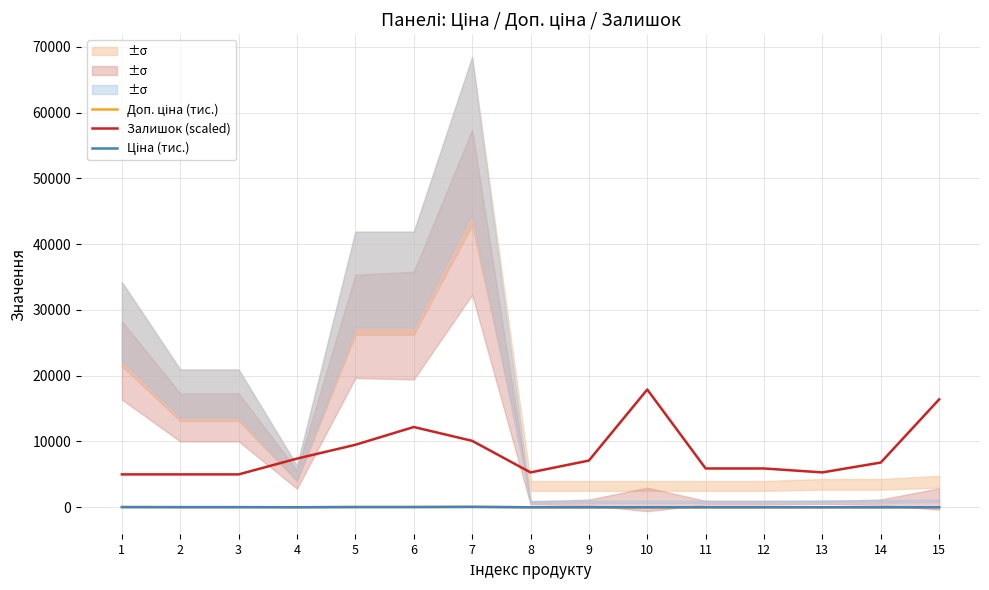

What is the approximate value of Ціна (тис.) at 13?

0.9